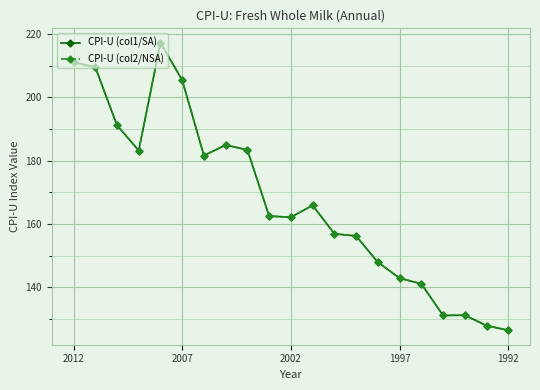

At how many categories does at least one series exceed 193?

4